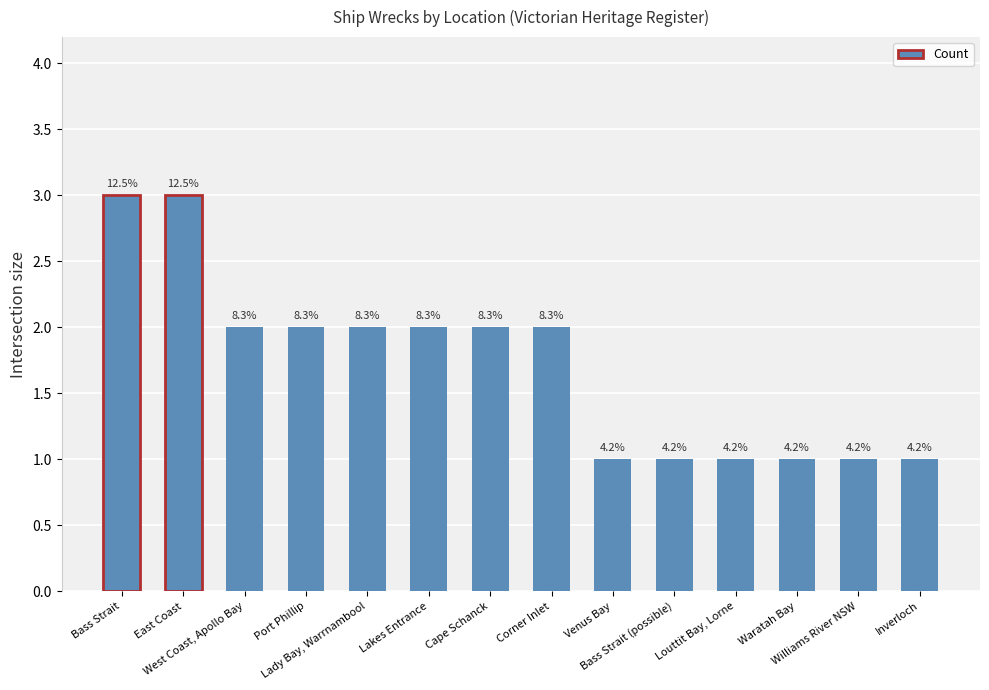

Does the chart contain stacked bars?

No